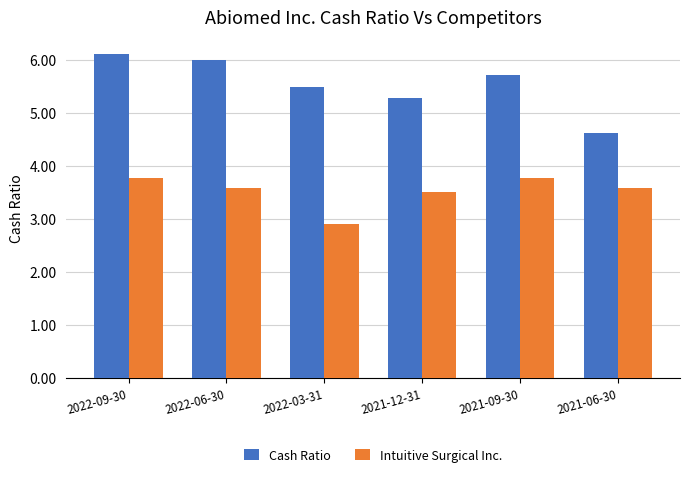

How many bars are there in each group?

2